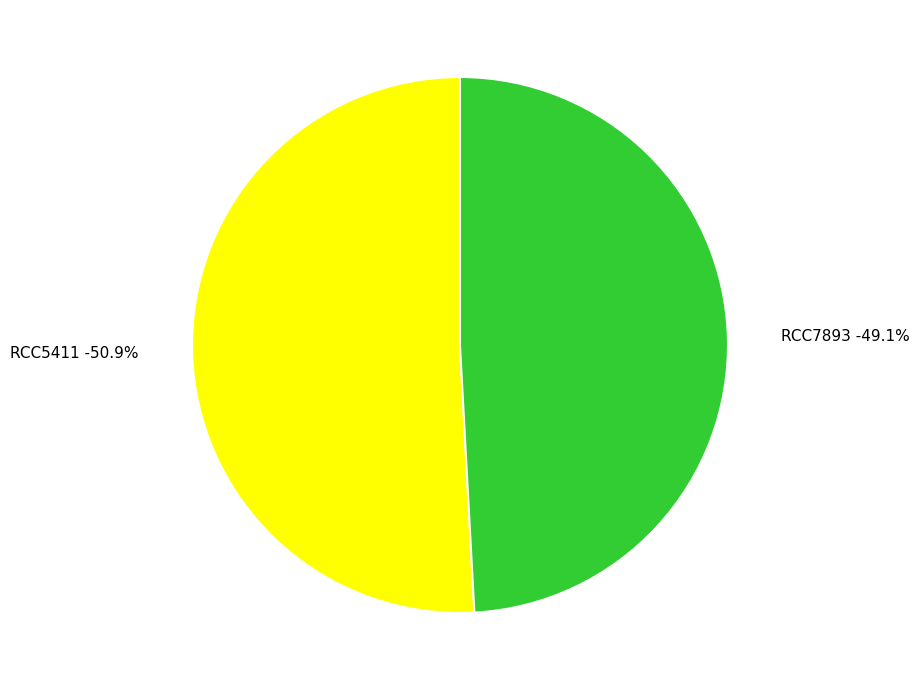

To the nearest percent, what percentage of the pie is RCC7893?

49%